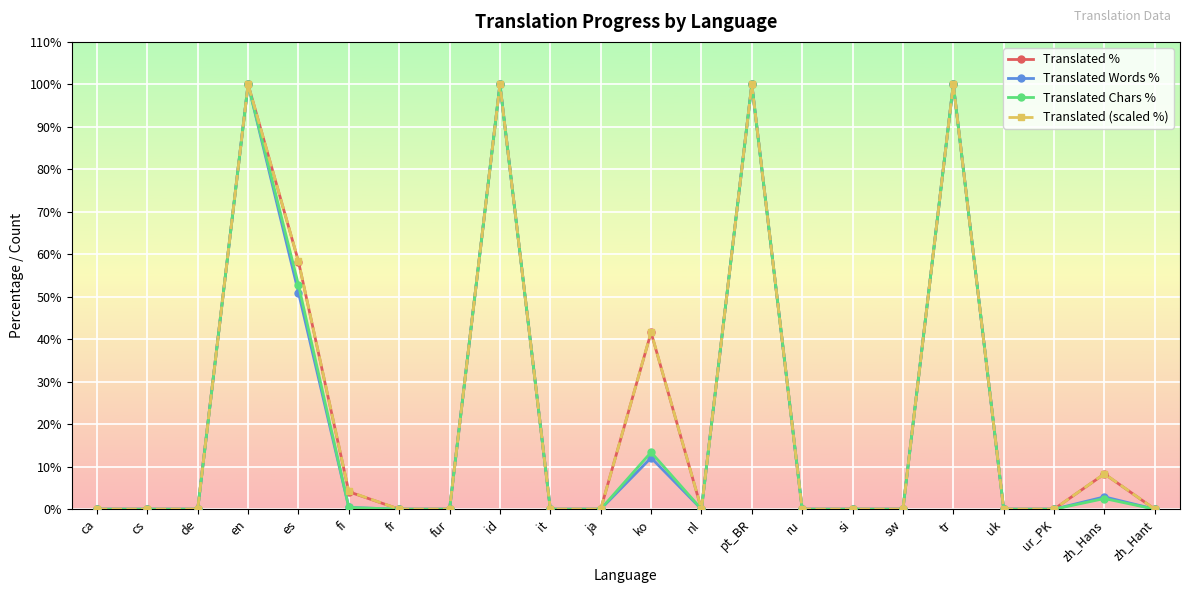

True or false: Translated (scaled %) has more than 1 points higher than both neighbors.

True